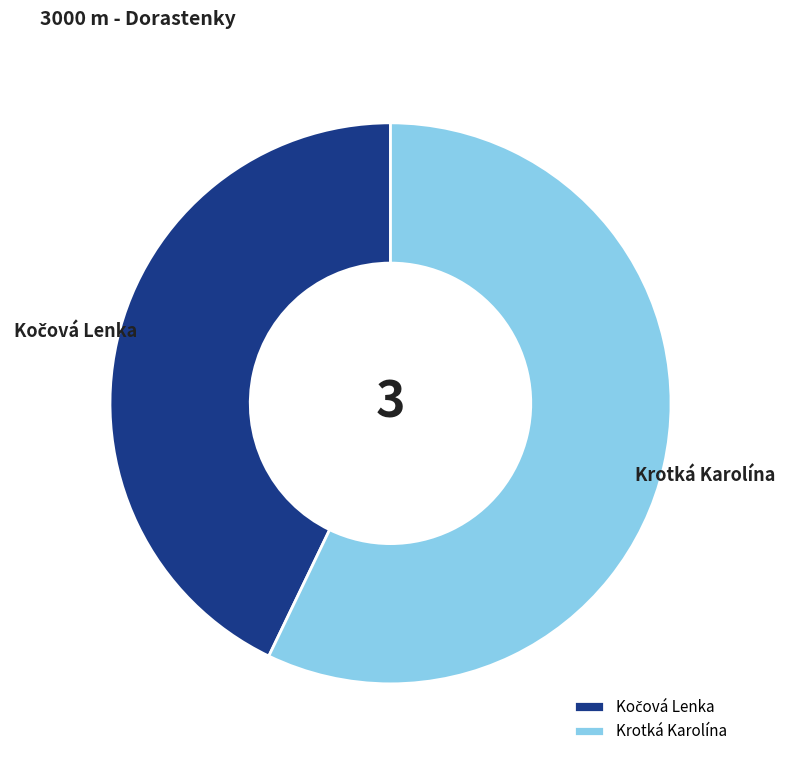

Is it true that Krotká Karolína is 57% of the pie?

True